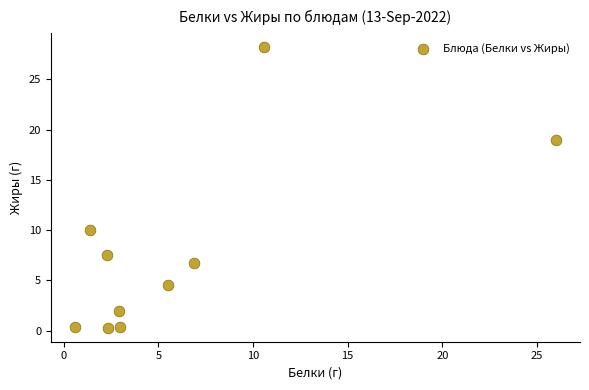

What is the average X value?

6.2